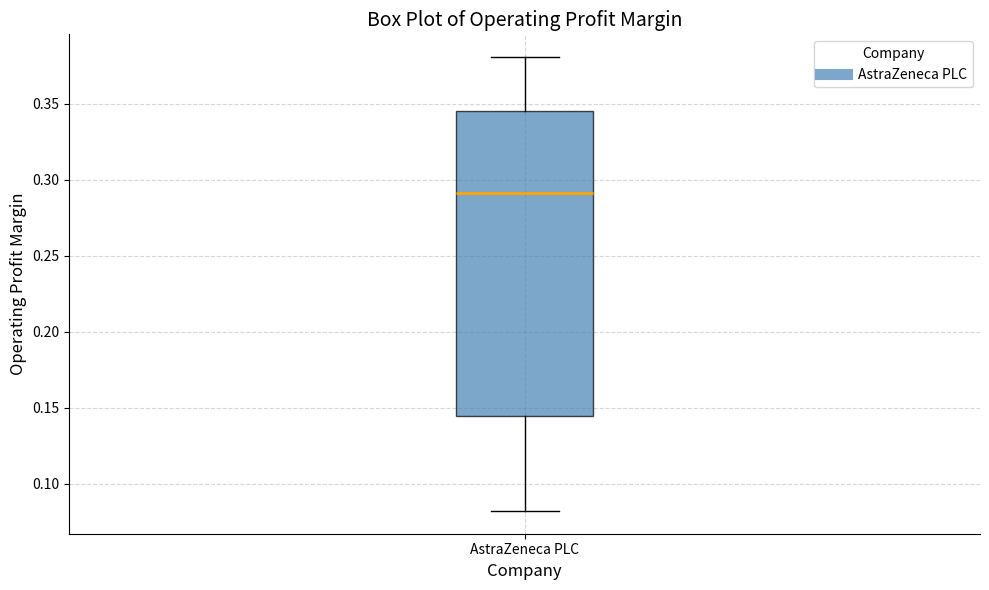

Transcribe this box plot: give where the median line is, the range the box spans, and where the two whiskers end, as read against the y-axis. The values are not printed on the chart, so give them approximately, as read against the axis.

median 0.290, box 0.145 to 0.345, whiskers 0.080 to 0.380